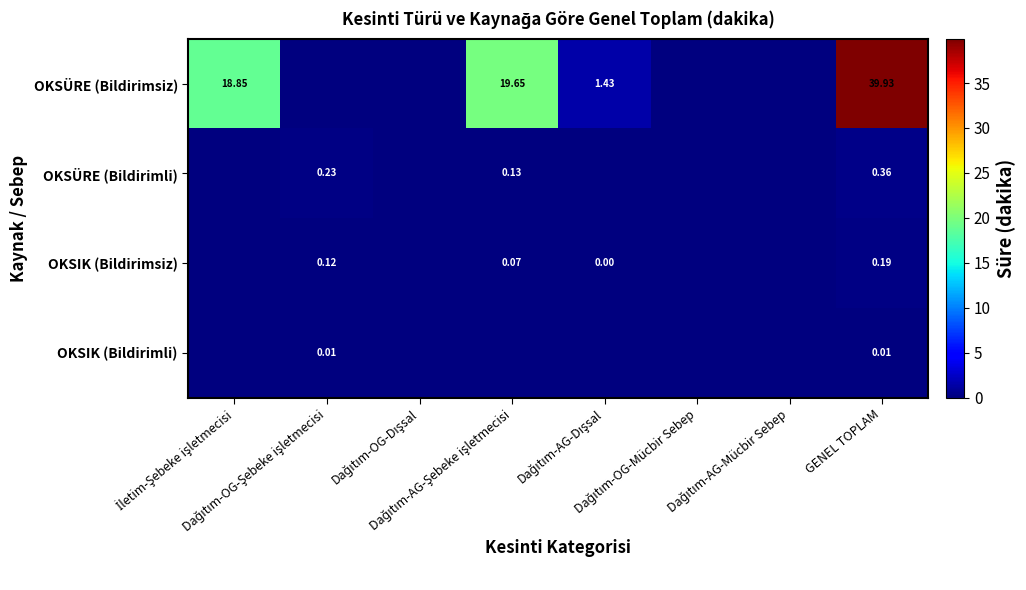

What is the maximum value for OKSÜRE (Bildirimsiz)?

39.9